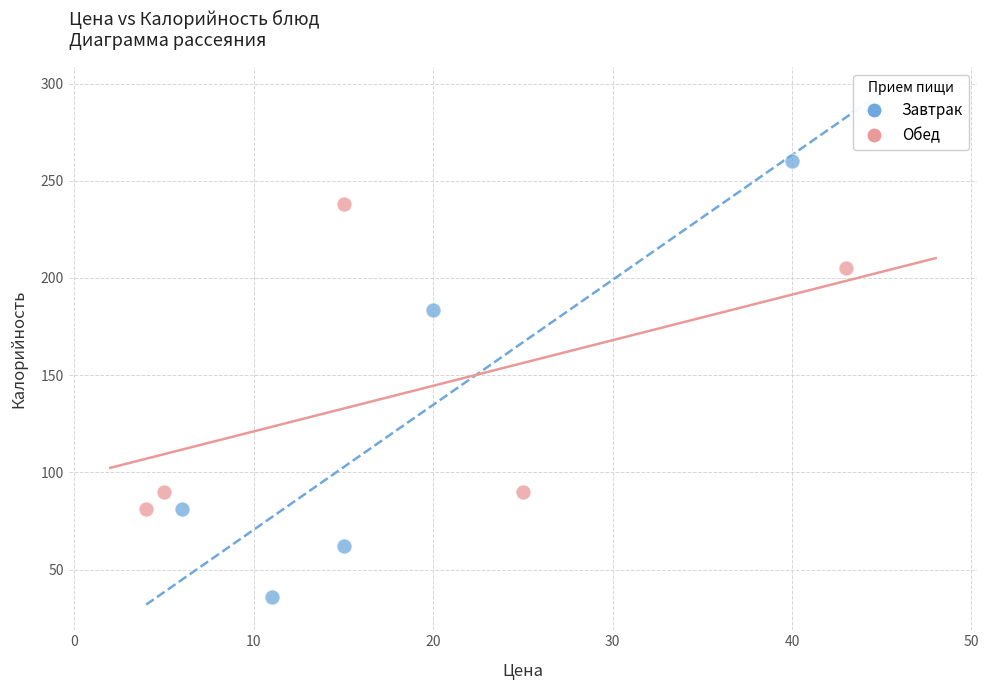

What are all the series names shown in the legend?

Завтрак, Обед